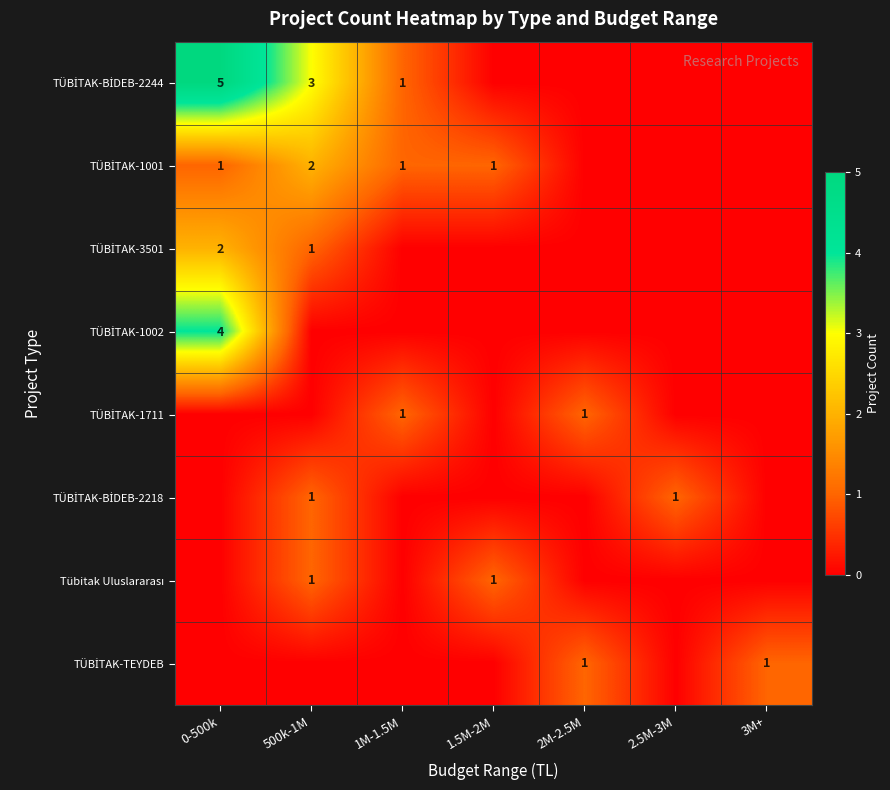

At how many categories does at least one series exceed 4?

1